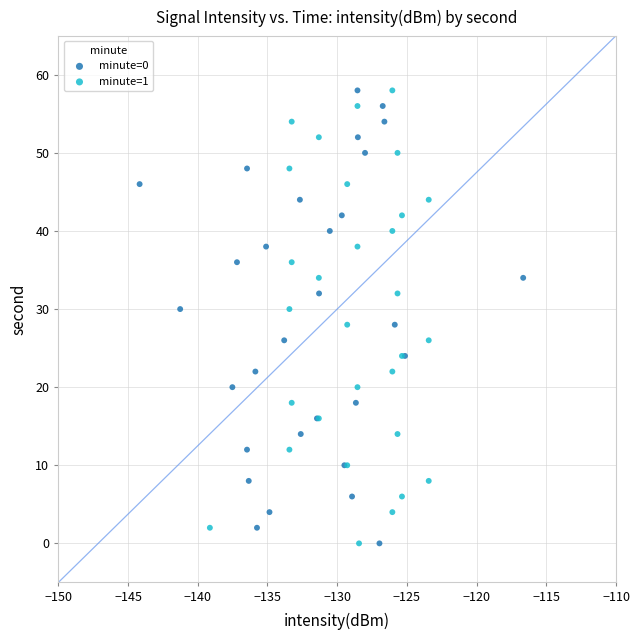

What are all the series names shown in the legend?

minute=0, minute=1